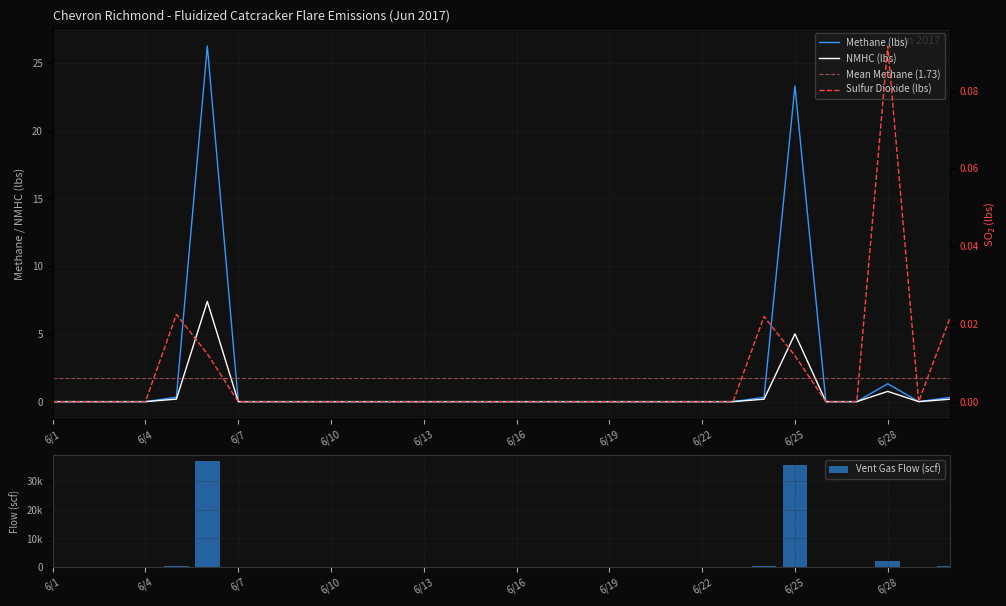

Rank the series by their maximum value, from lowest to highest.

Sulfur Dioxide (lbs), NMHC (lbs), Methane (lbs)